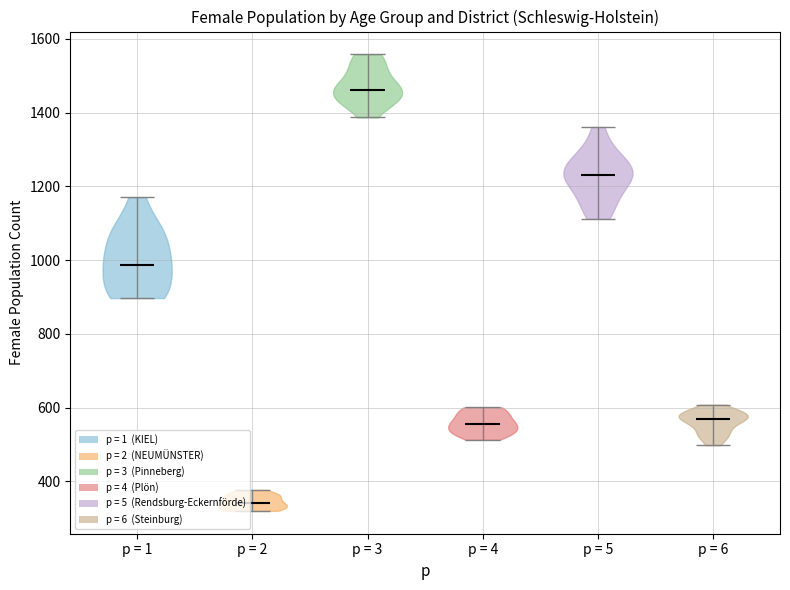

Which violin has the highest median line?

p = 3